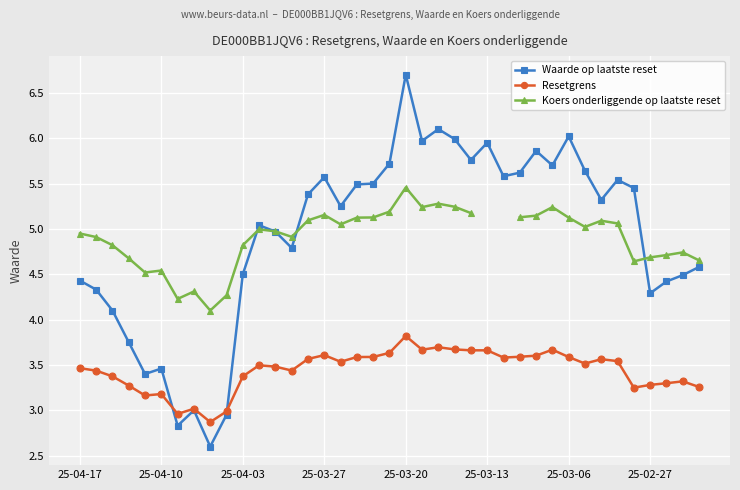

How many data points in Waarde op laatste reset are less than 5?

17